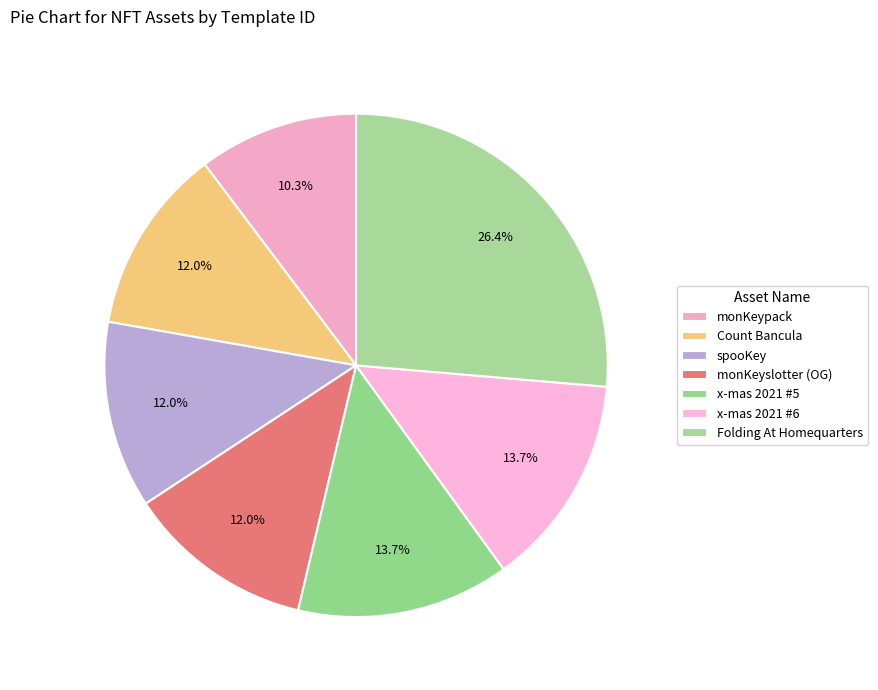

Which slice is the largest?

Folding At Homequarters